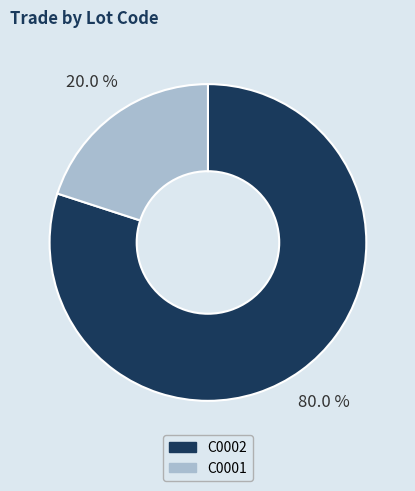

Rank the categories by value from lowest to highest.

C0001, C0002